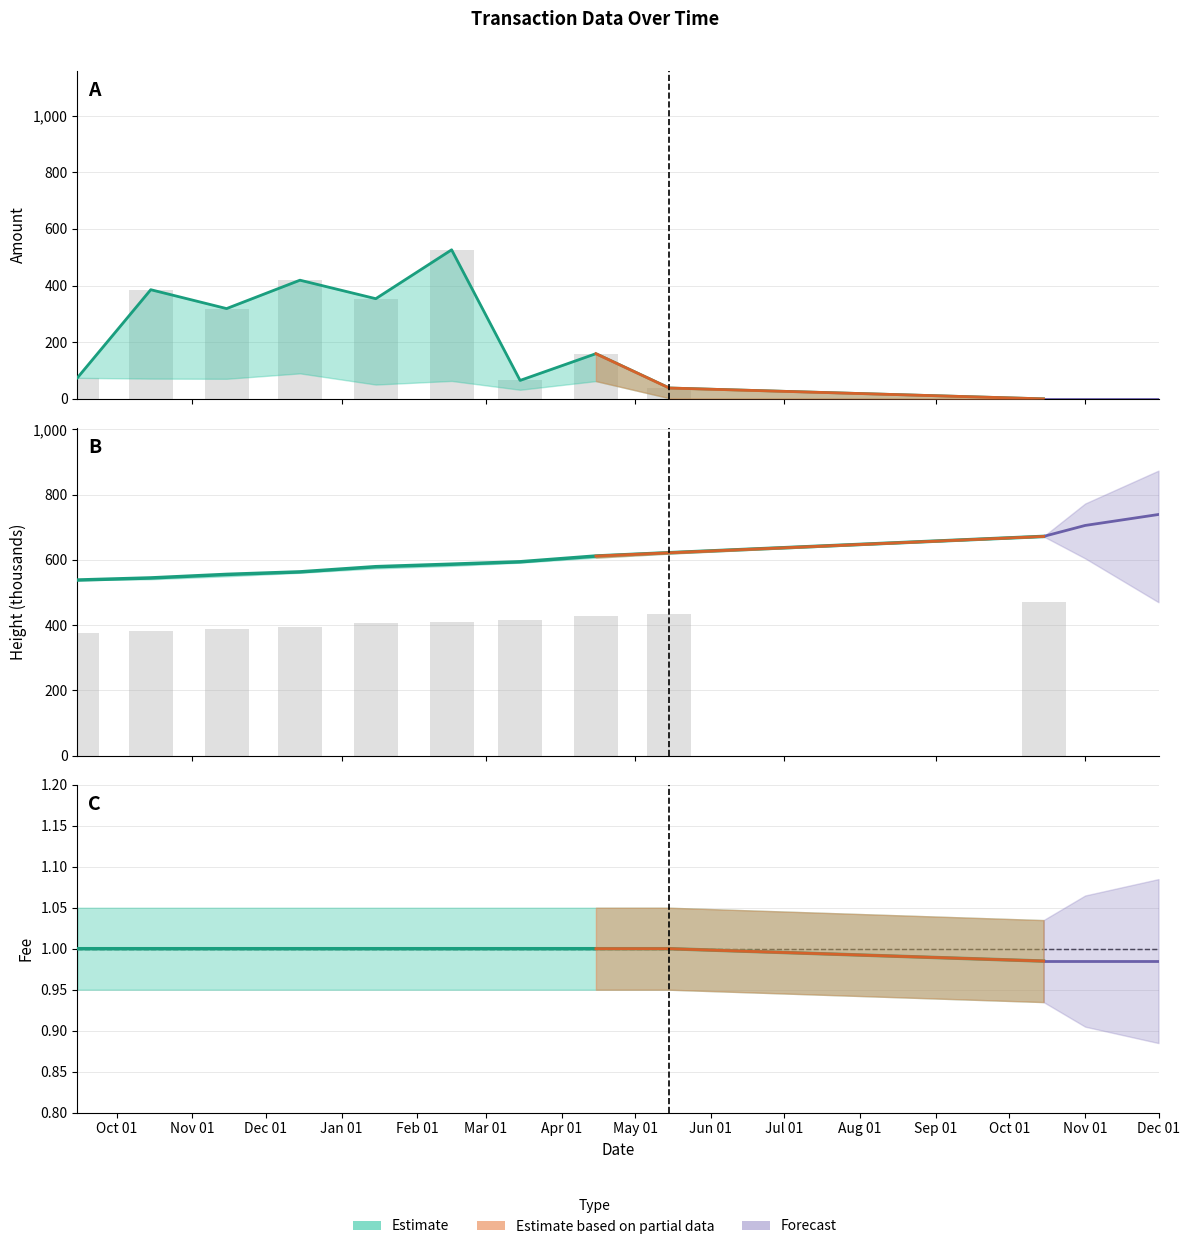

What is the sum of the Amount values at 2019-03 and 2019-02?

591.1